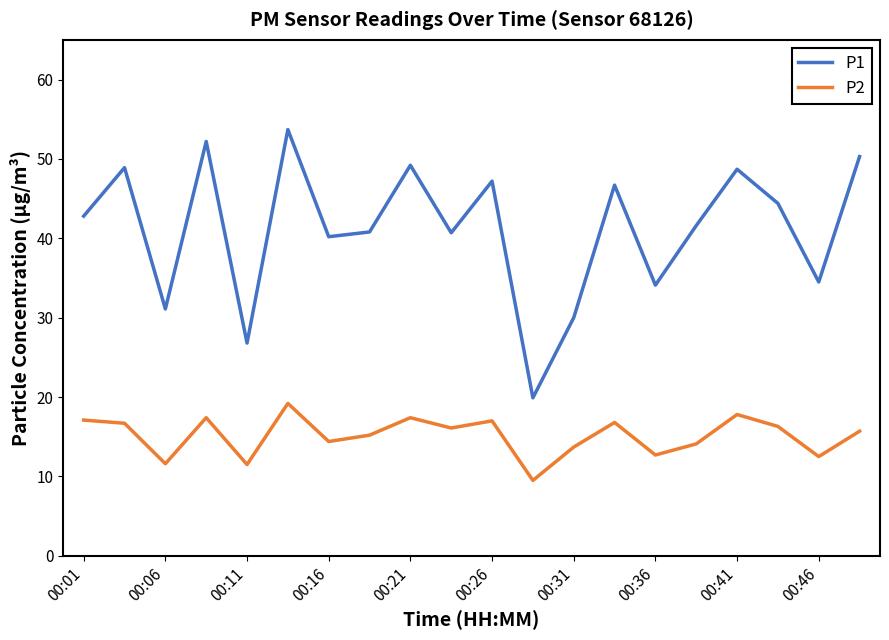

True or false: P2 and P1 intersect in this chart.

False